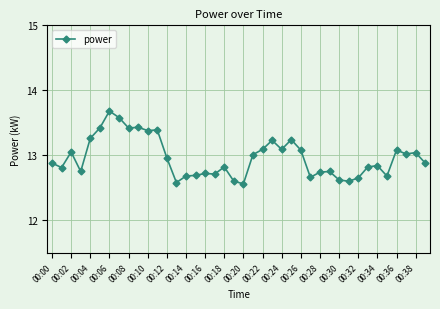

True or false: there are more than 2 points higher than both neighbors.

True